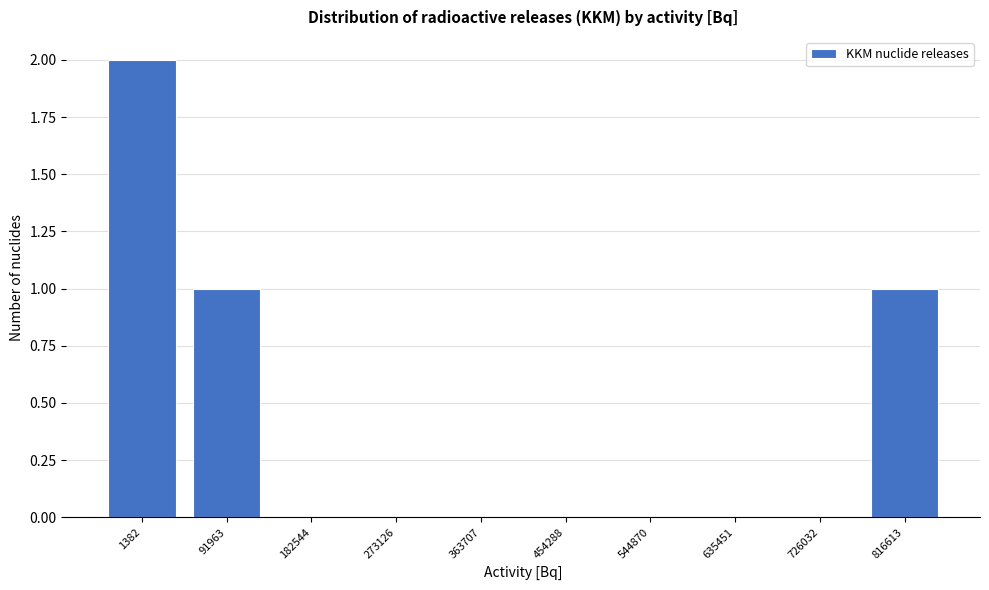

Reading left to right, transcribe all the data shown in this chart.

1382=2	91963=1	182544=0	273126=0	363707=0	454288=0	544870=0	635451=0	726032=0	816613=1